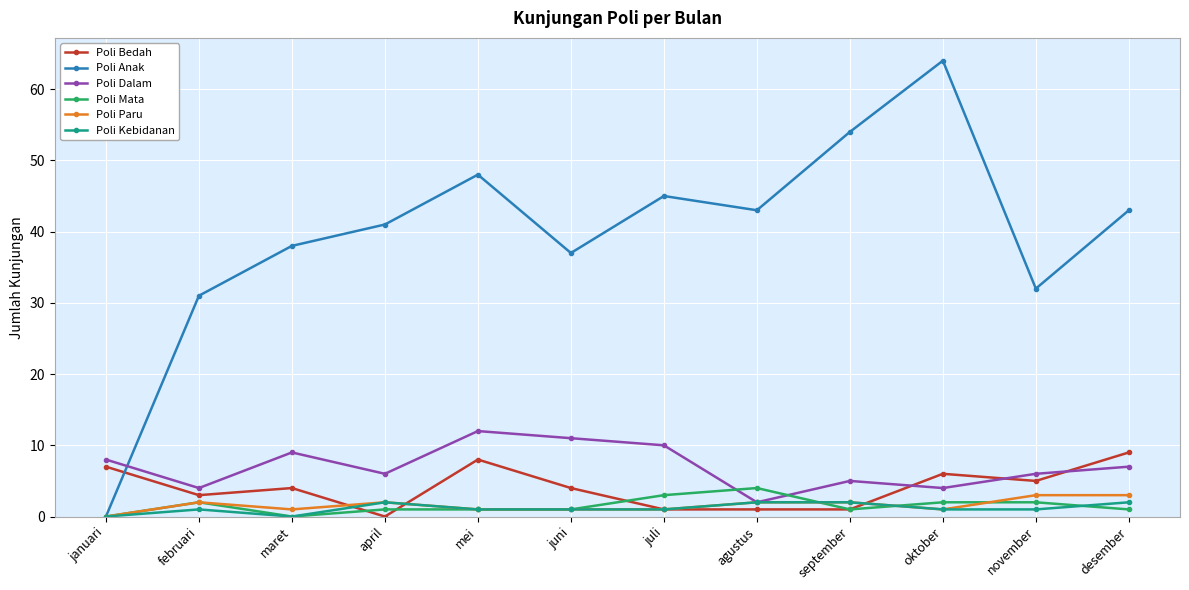

How many intersections are there between Poli Anak and Poli Bedah?

1